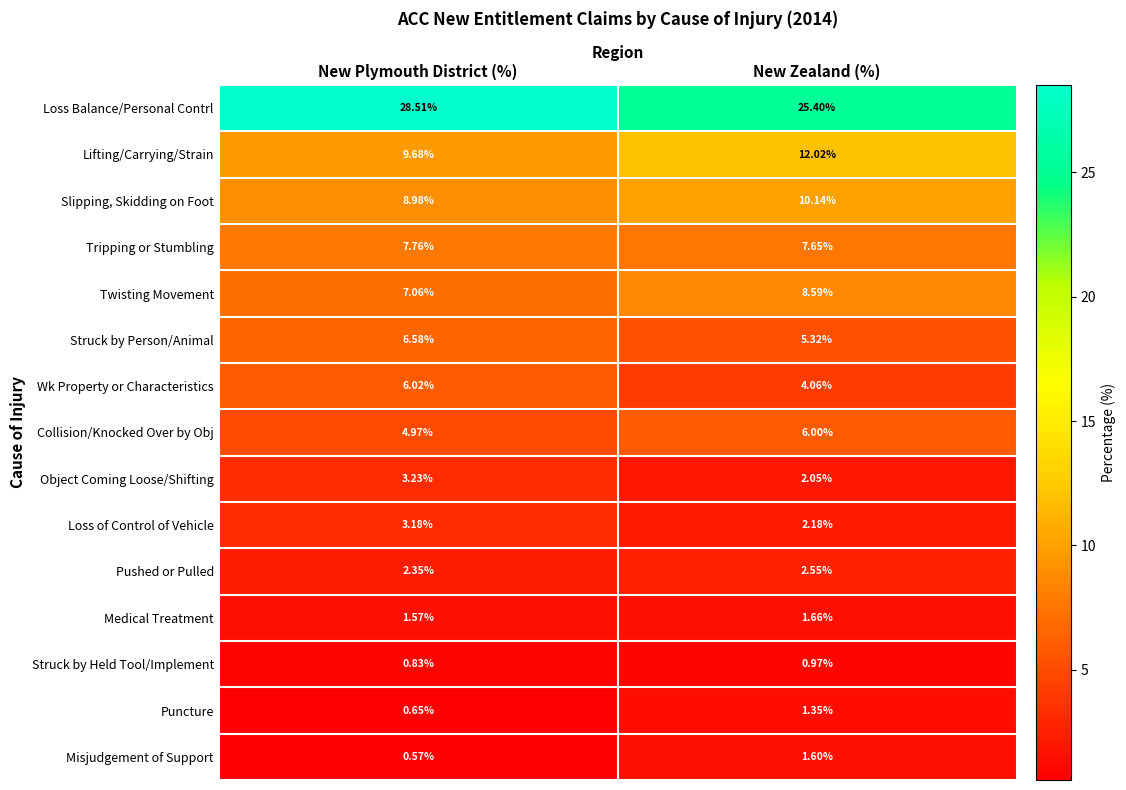

Rank the series by their maximum value, from lowest to highest.

Struck by Held Tool/Implement, Puncture, Misjudgement of Support, Medical Treatment, Pushed or Pulled, Loss of Control of Vehicle, Object Coming Loose/Shifting, Collision/Knocked Over by Obj, Wk Property or Characteristics, Struck by Person/Animal, Tripping or Stumbling, Twisting Movement, Slipping, Skidding on Foot, Lifting/Carrying/Strain, Loss Balance/Personal Contrl